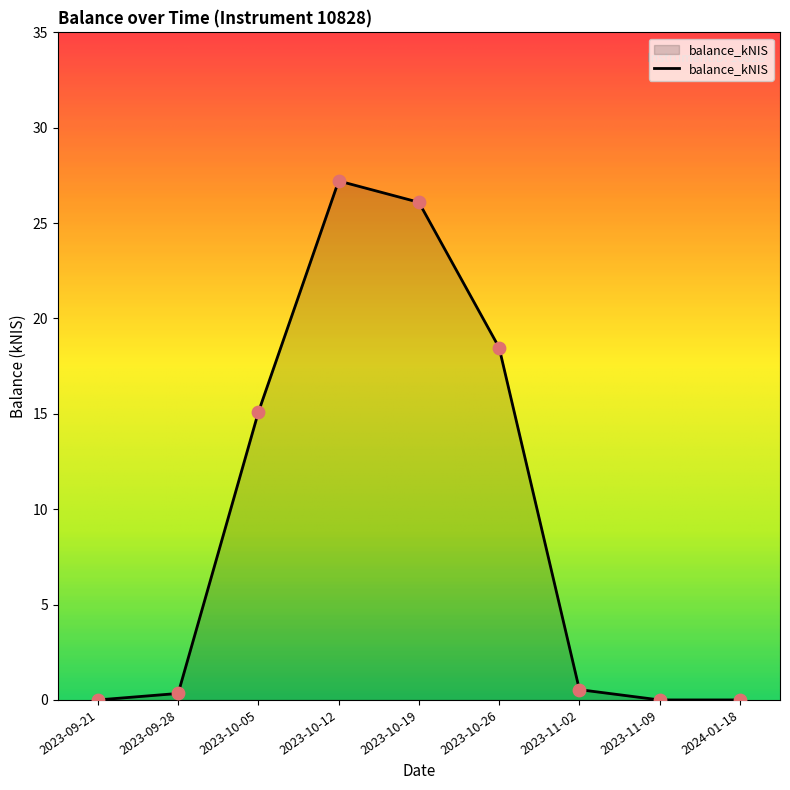

Approximately how many times larger is the value at 2023-10-19 compared to 2023-10-26?

1.4